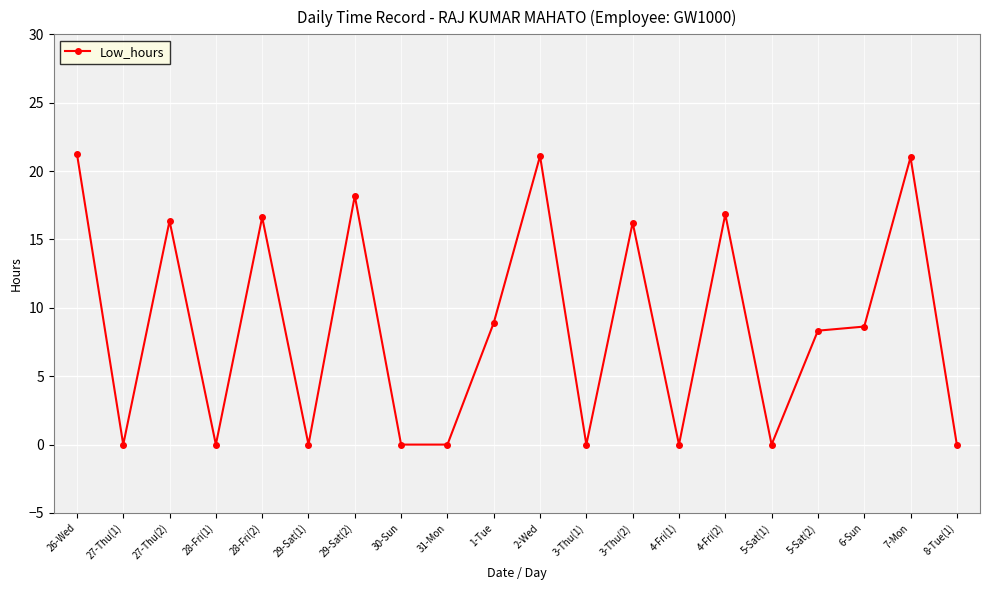

Which has a higher value, 4-Fri(2) or 4-Fri(1)?

4-Fri(2)